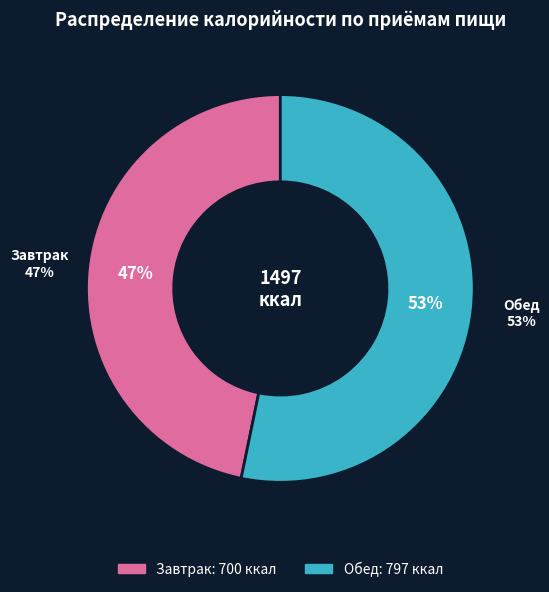

Is it true that Завтрак is 47% of the pie?

True